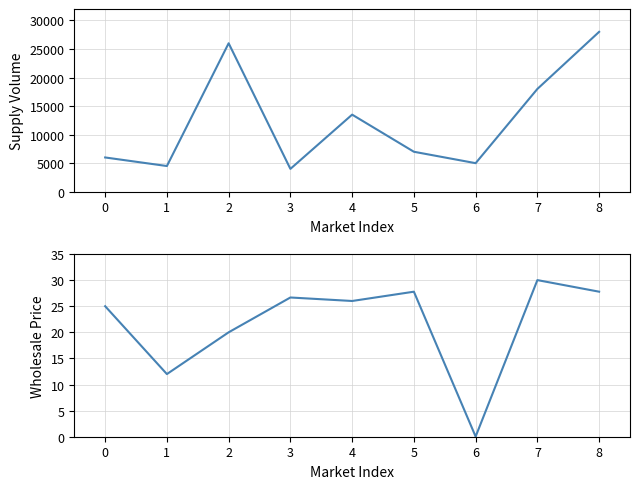

Is the value of Supply Volume at 5 greater than the value of Wholesale Price at 3?

Yes